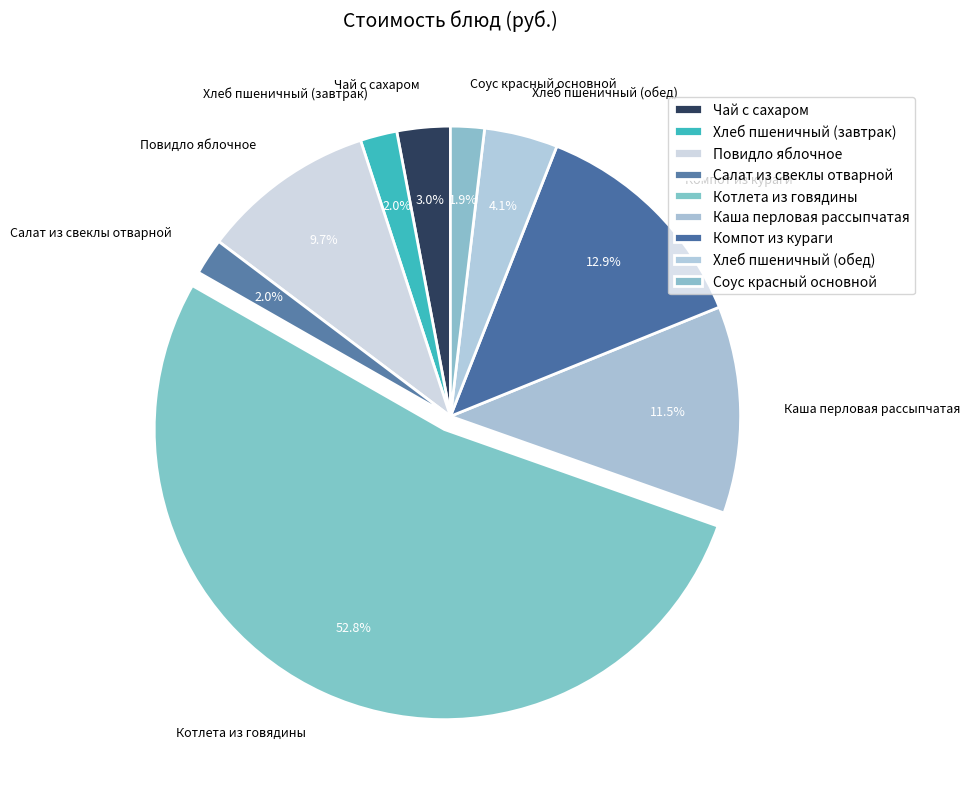

To the nearest percent, what is the combined percentage of Котлета из говядины and Каша перловая рассыпчатая?

64%